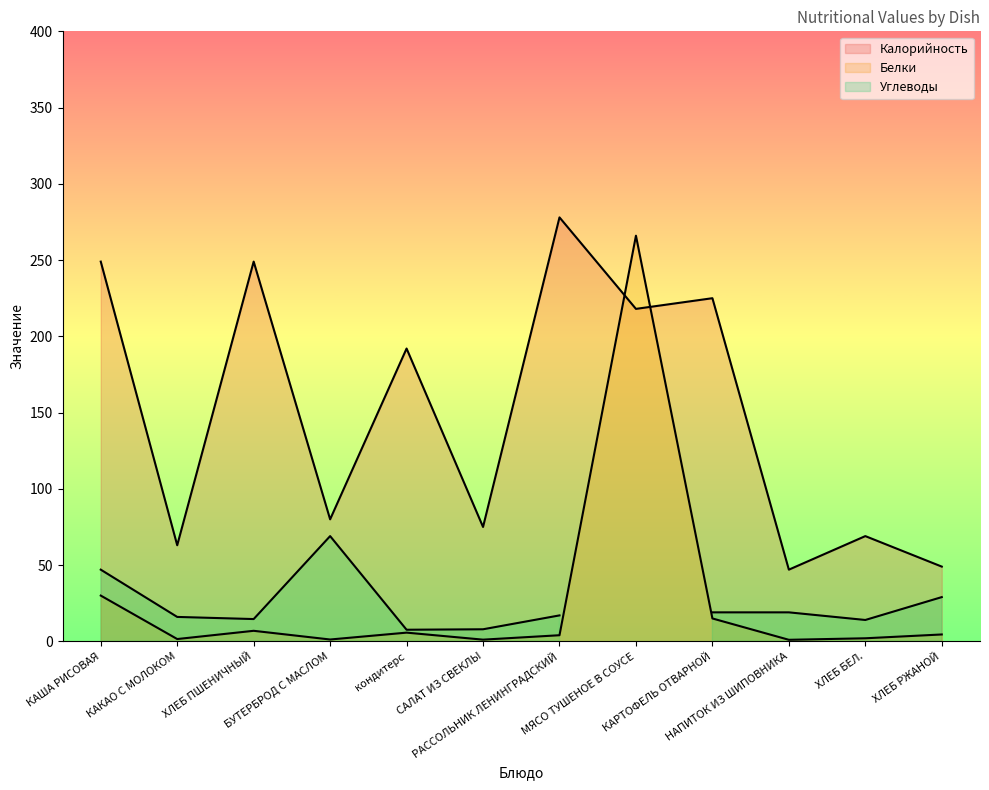

Read the Калорийность value at ХЛЕБ ПШЕНИЧНЫЙ.

249.0